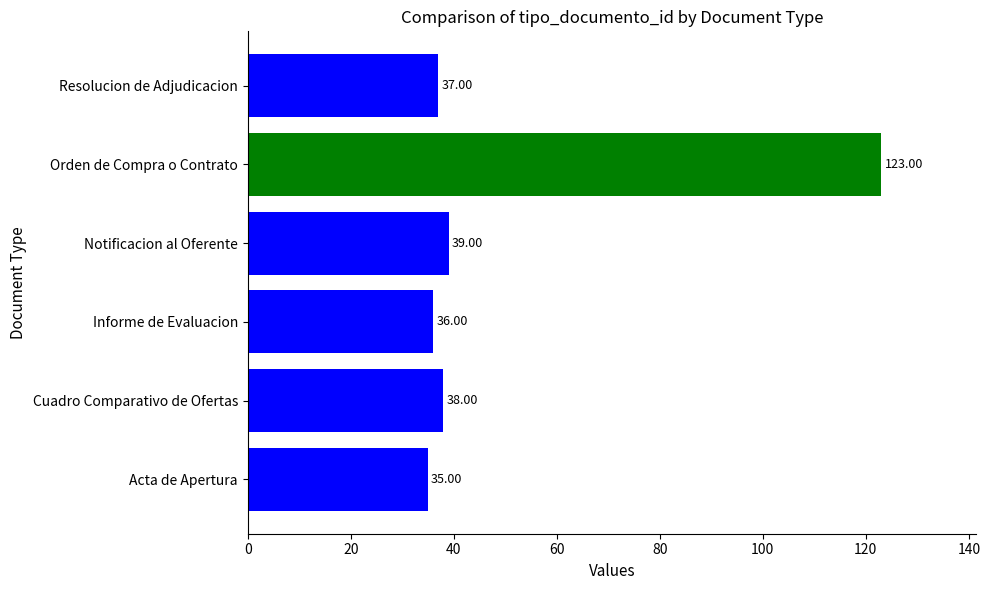

Where is the data nearest to the value 79?

Notificacion al Oferente